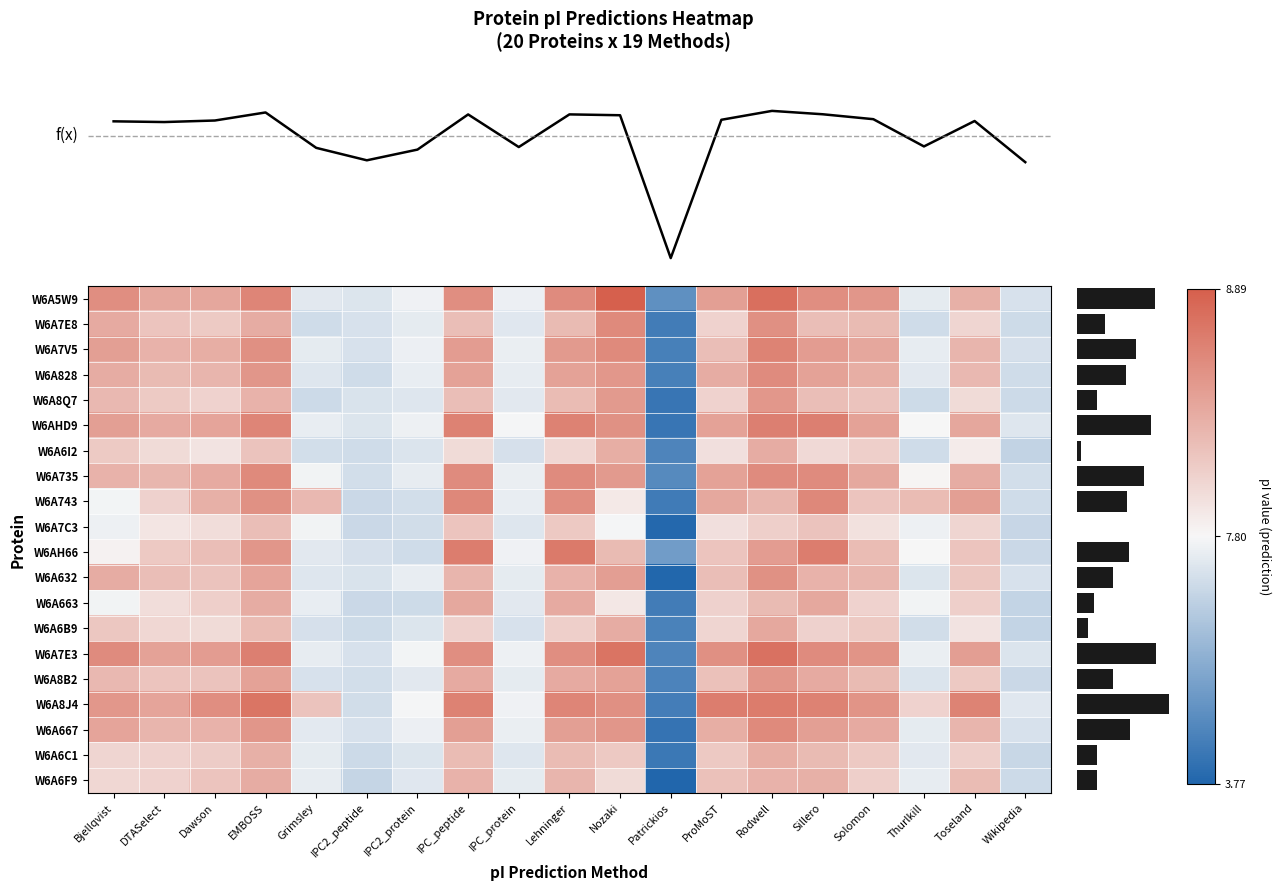

Rank the categories by Rodwell value from highest to lowest.

Rodwell, Nozaki, EMBOSS, Bjellqvist, Solomon, Lehninger, IPC_peptide, Sillero, ProMoST, DTASelect, Dawson, Toseland, IPC2_protein, IPC_protein, Grimsley, Thurlkill, IPC2_peptide, Wikipedia, Patrickios